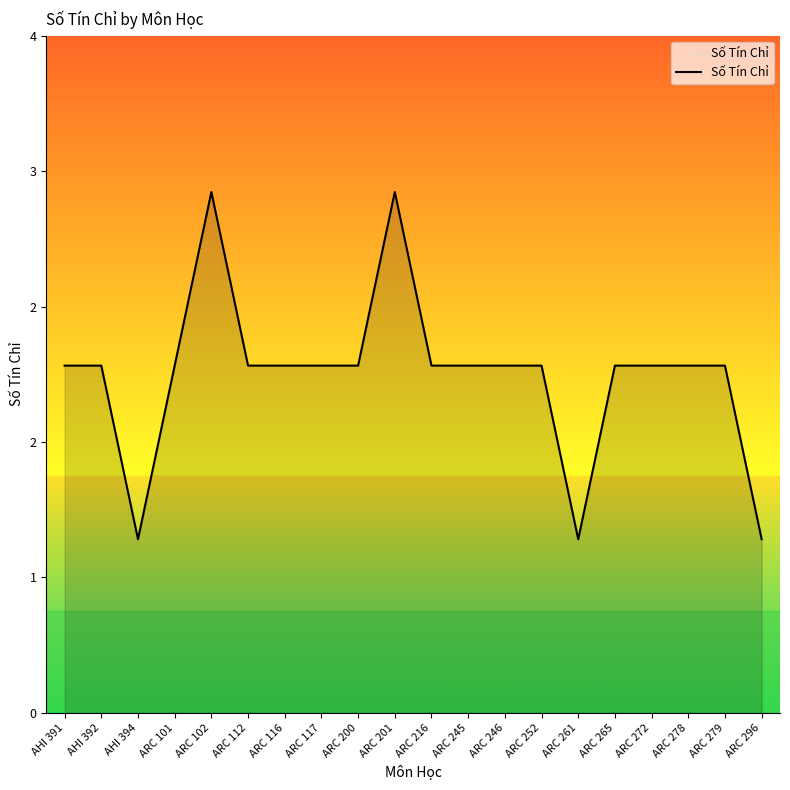

Which has a higher value, ARC 252 or AHI 391?

ARC 252